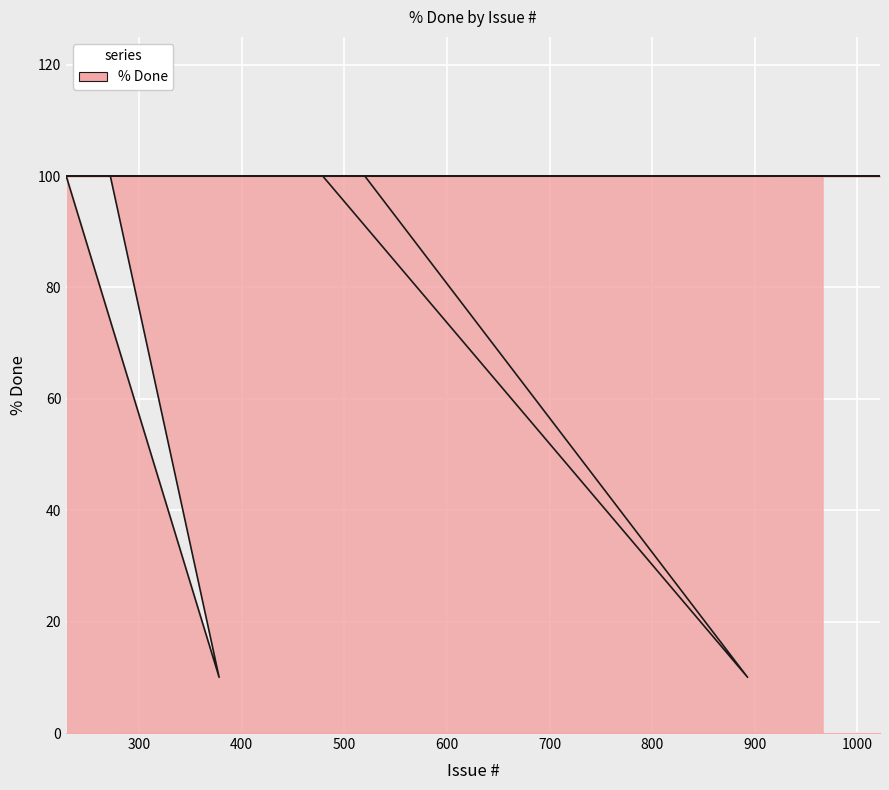

What is the average value?

91